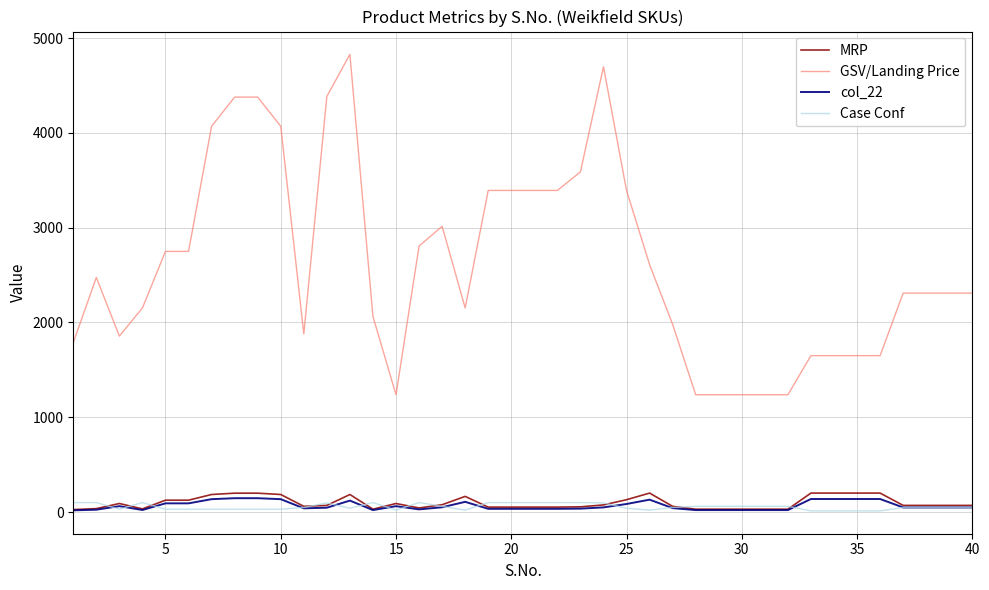

Which series has the largest total across all categories?

GSV/Landing Price